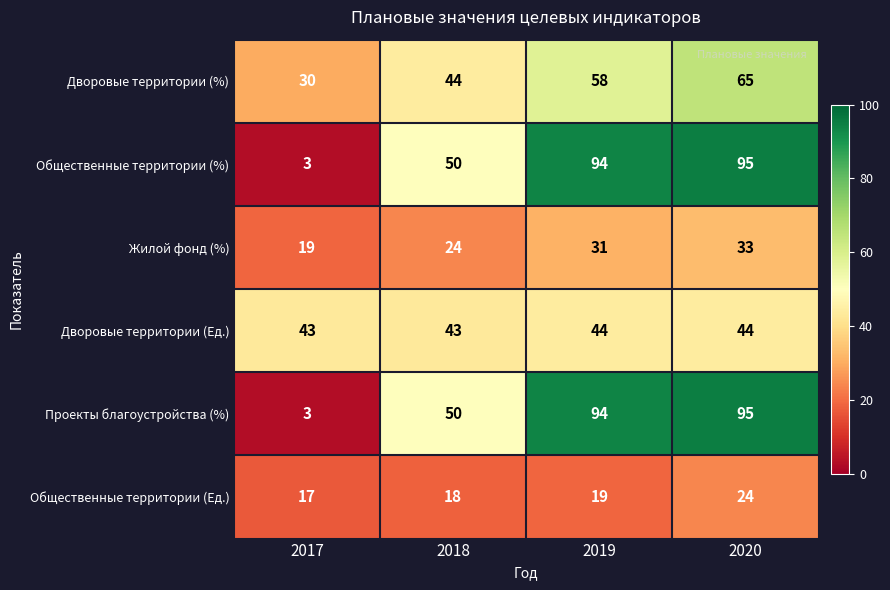

Which category has the lowest value in the Общественные территории (Ед.) series?

2017